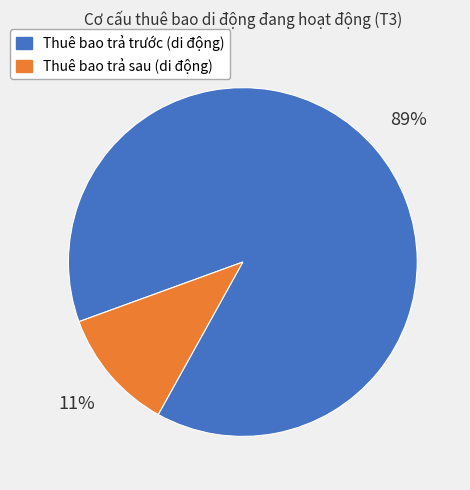

What percentage is the Thuê bao trả sau (di động) slice, to the nearest percent?

11%